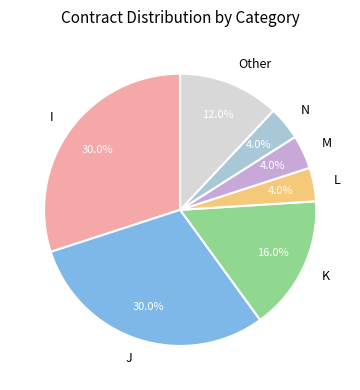

How much of the chart is everything except M?

96.0%